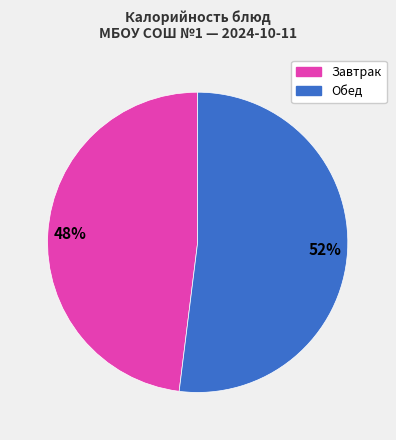

Is there a majority slice in this chart?

Yes